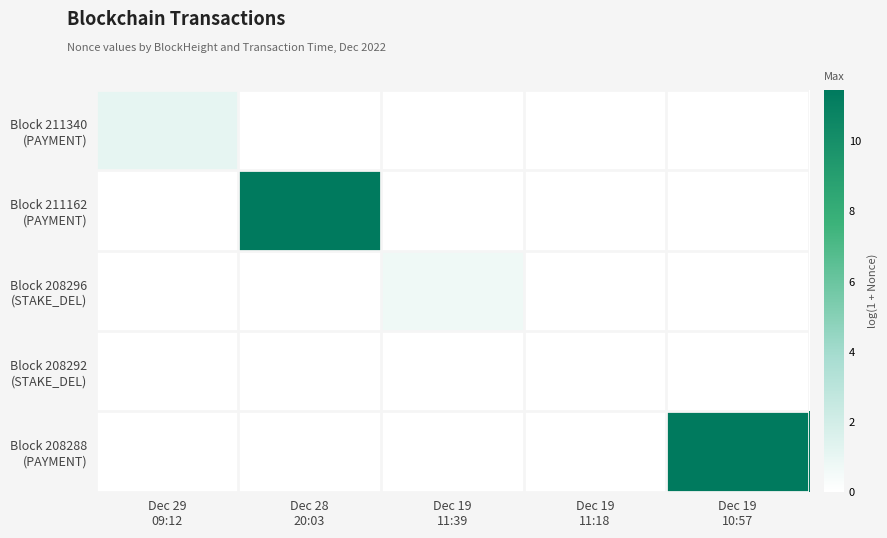

Which category has the highest value across all series?

Dec 28
20:03